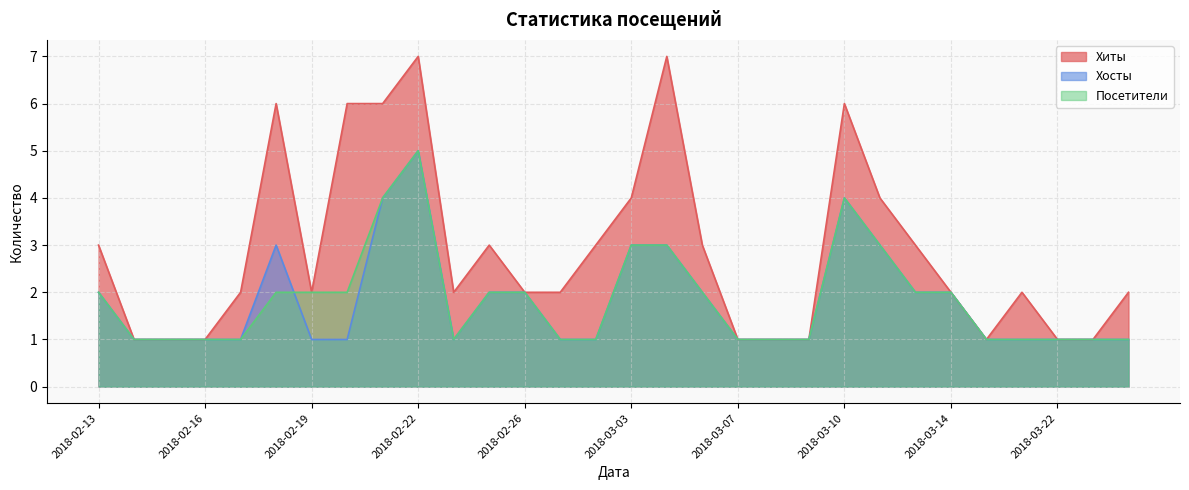

True or false: Хиты and Посетители cross at least once.

False